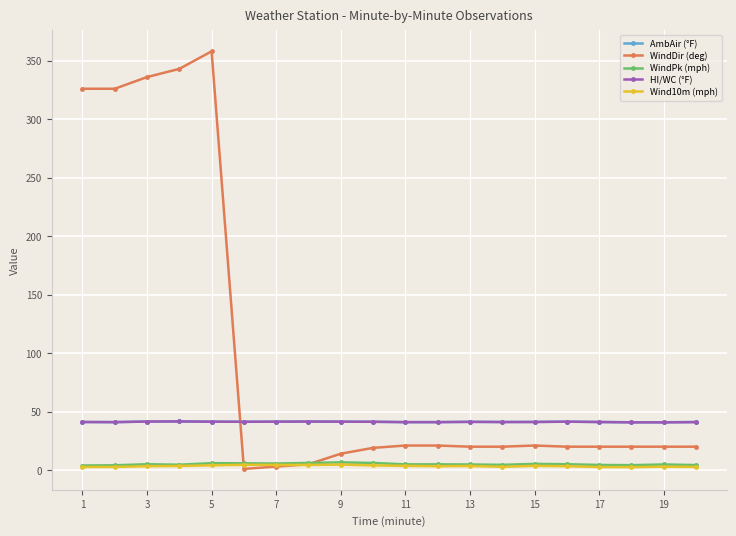

What is the value of the WindDir (deg) point at the 4th from the left?

343.0